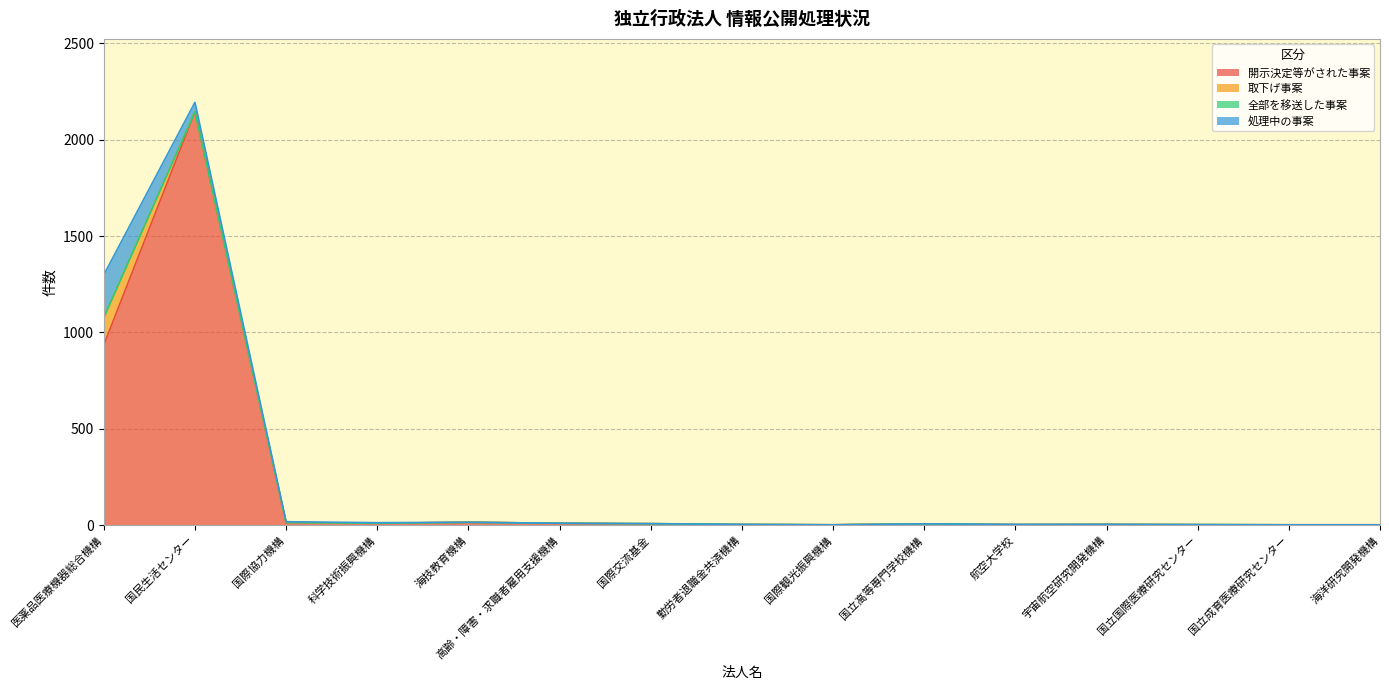

The value of 開示決定等がされた事案 at 国際協力機構 is 13. True or false?

True